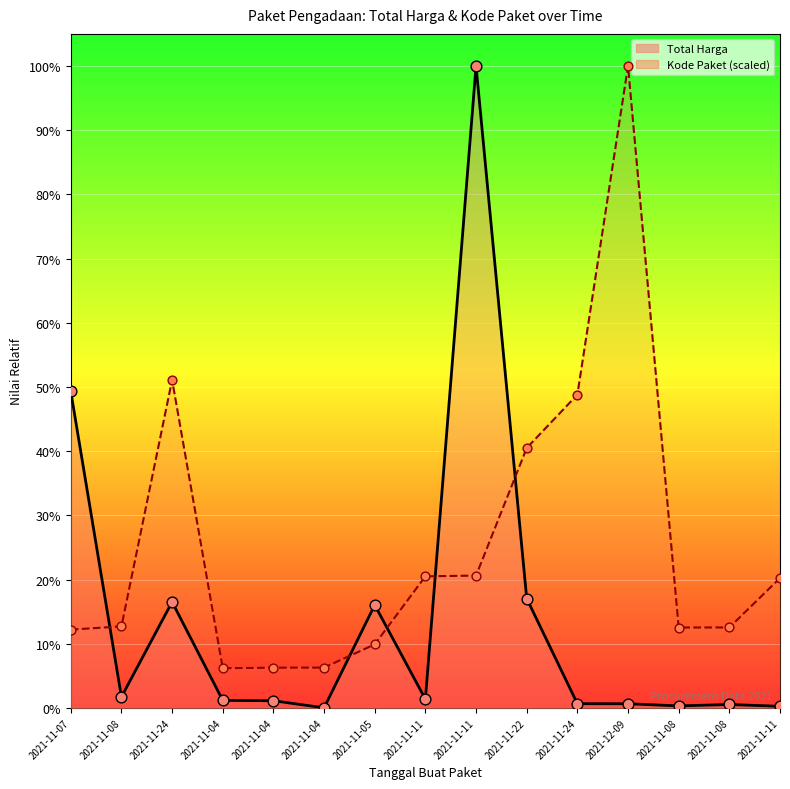

Which series reaches the minimum Y coordinate?

Total Harga